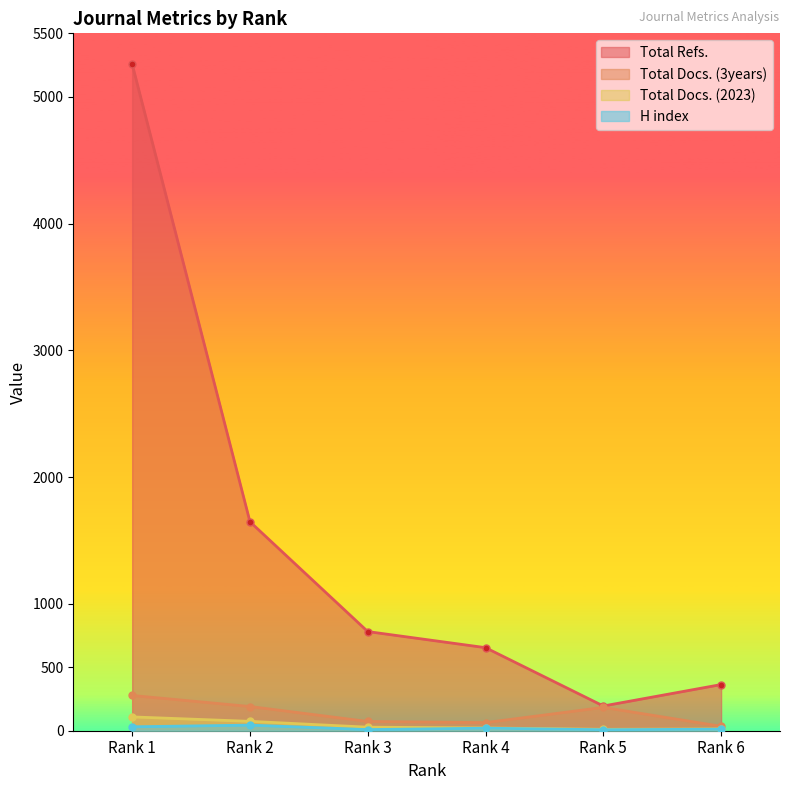

True or false: Total Refs. has more than 0 points higher than both neighbors.

False